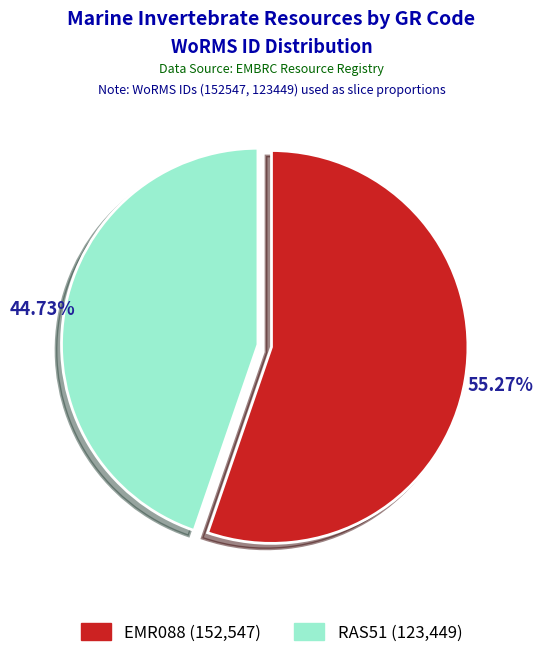

To the nearest percent, what is the difference between the largest and smallest slice percentages?

11%